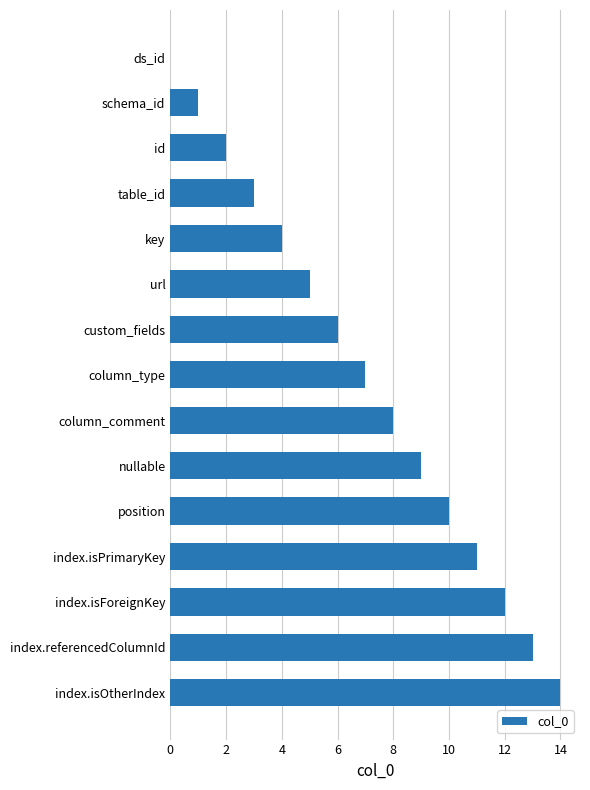

The value at url is 2. True or false?

False